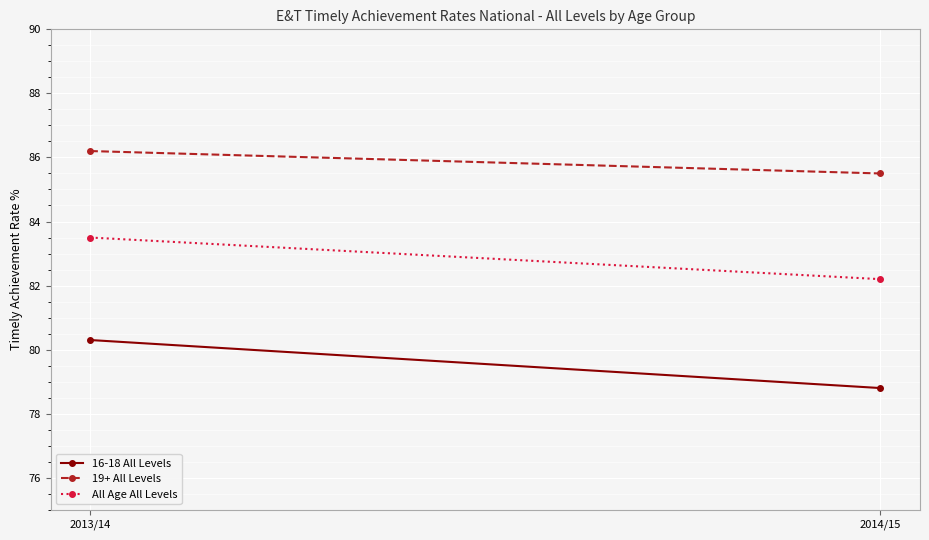

Which series has the widest spread of values?

16-18 All Levels